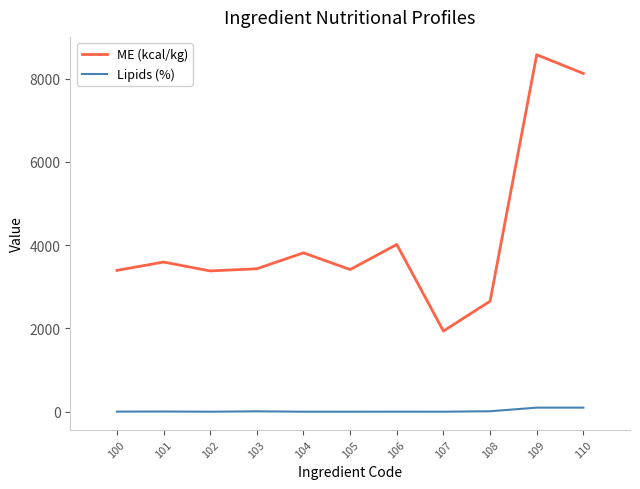

The value of ME (kcal/kg) at 107 is 1023.4. True or false?

False